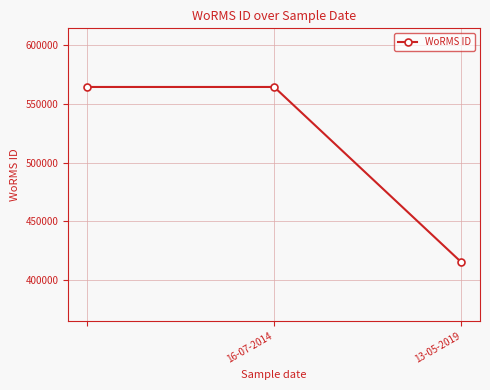

What is the value of the 1st point from the left?

564479